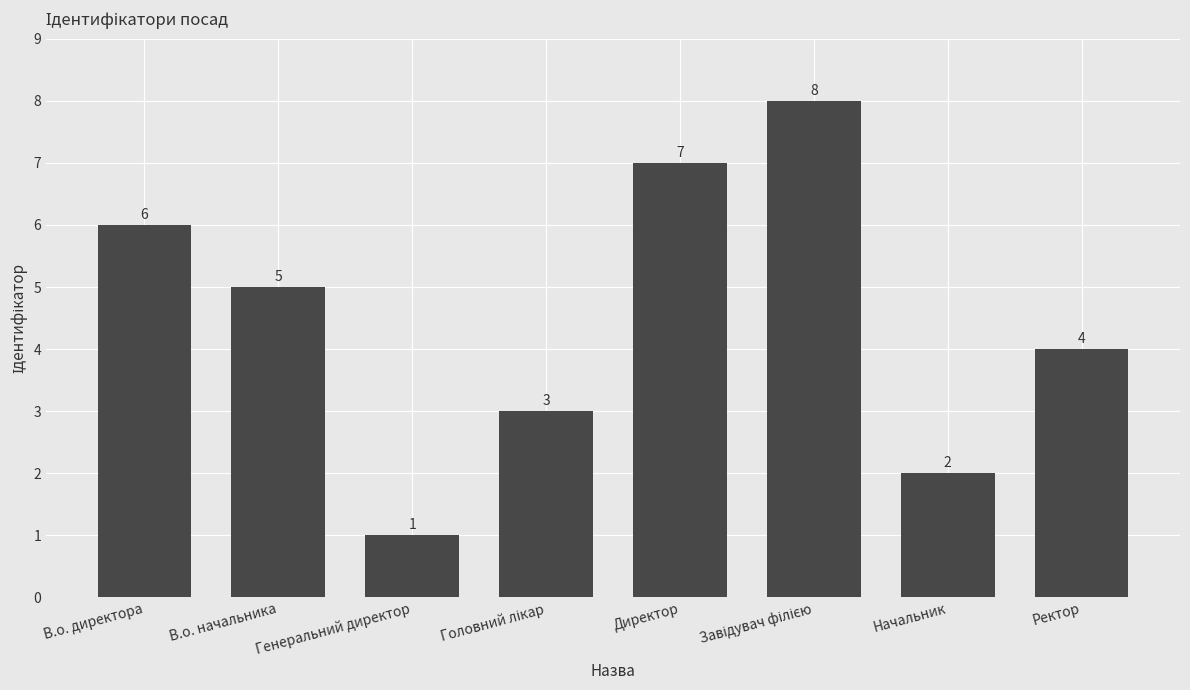

Reading right to left, what are all the values shown in this chart?

4	2	8	7	3	1	5	6